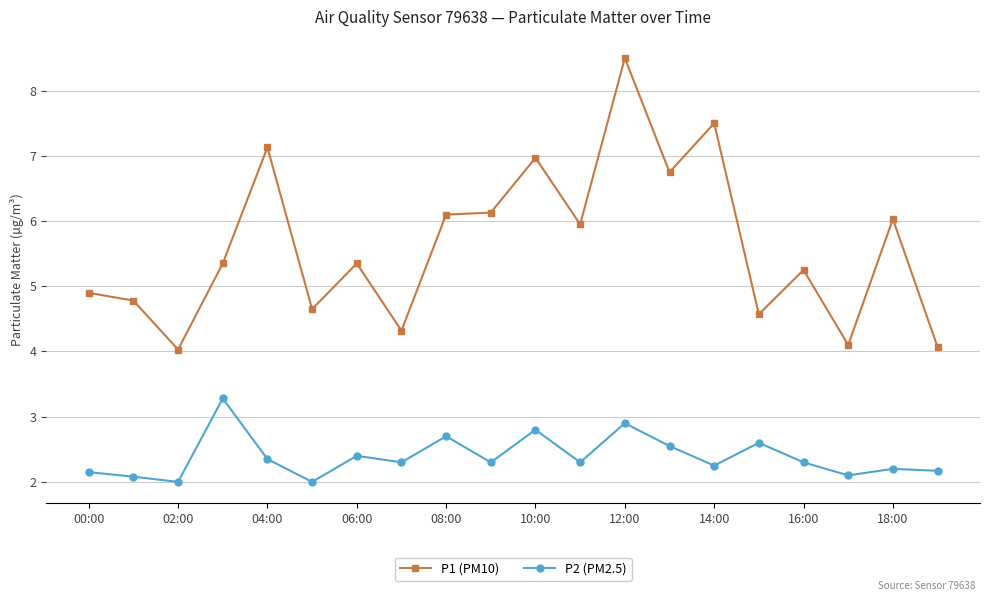

What is the greatest value displayed?

8.5